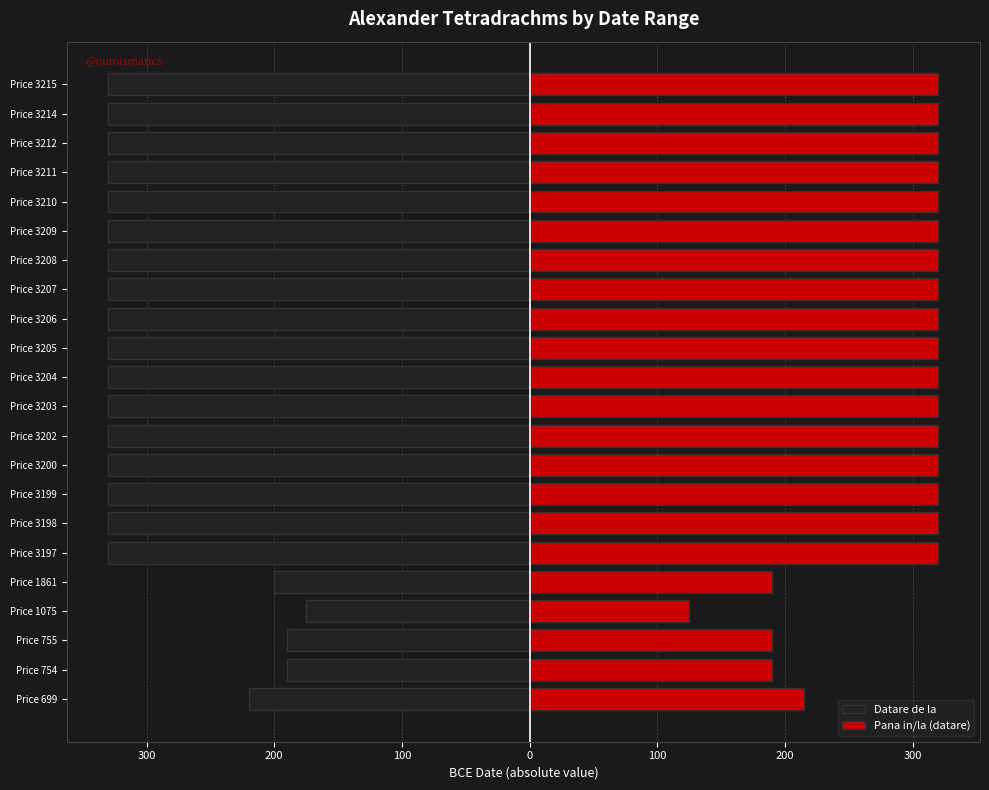

What is the sum of all Pana in/la (datare) values?

6350